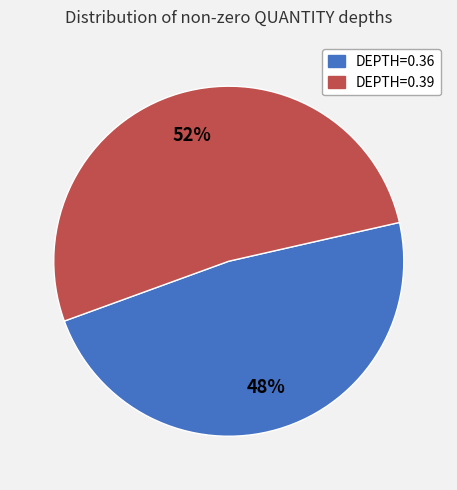

Is there a majority slice in this chart?

Yes